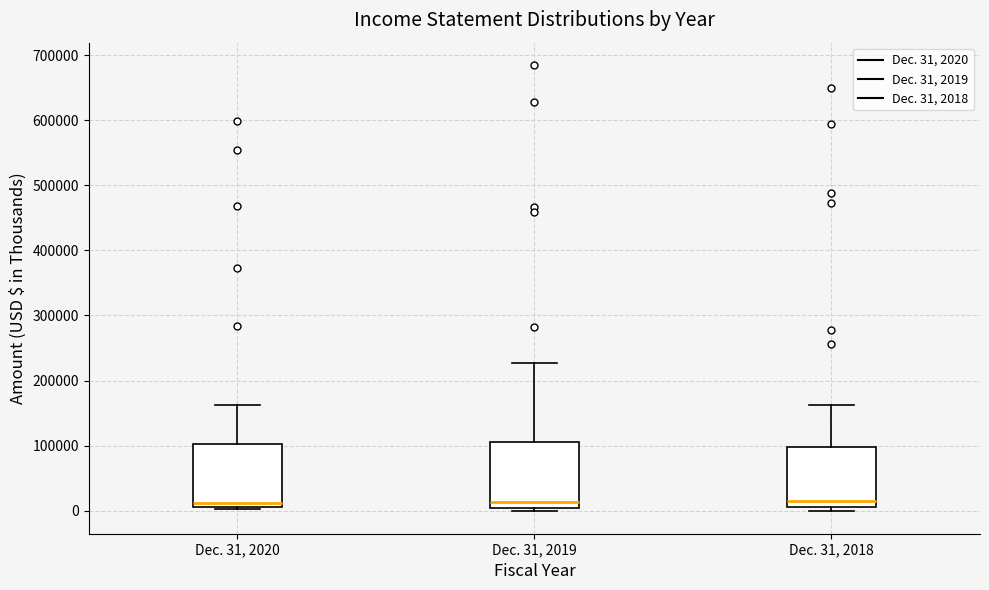

Reading left to right, read every box against the y-axis: the position of its median line, the range the box covers, and the ends of its whiskers. The values are not printed on the chart, so give them approximately, as read against the axis.

Dec. 31, 2020: median 10000 (just above the box's lower edge), box 10000 to 100000, whiskers 0 to 160000
Dec. 31, 2019: median 10000, box 0 to 110000, whiskers 0 (just below the box's lower edge) to 230000
Dec. 31, 2018: median 10000 (just above the box's lower edge), box 10000 to 100000, whiskers 0 to 160000